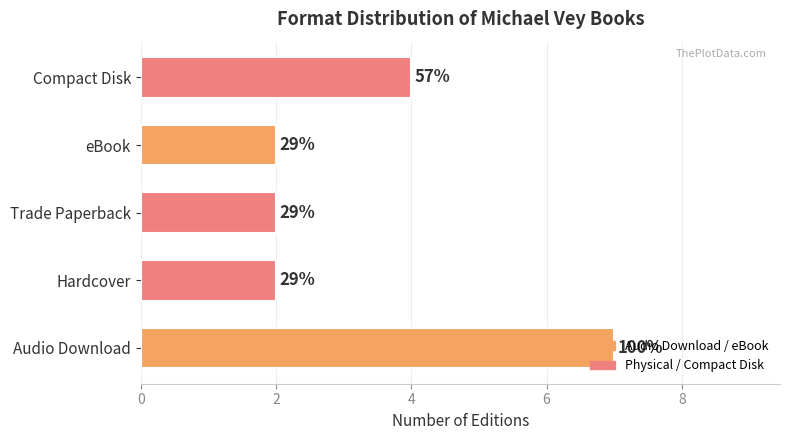

Does the chart contain any negative values?

No